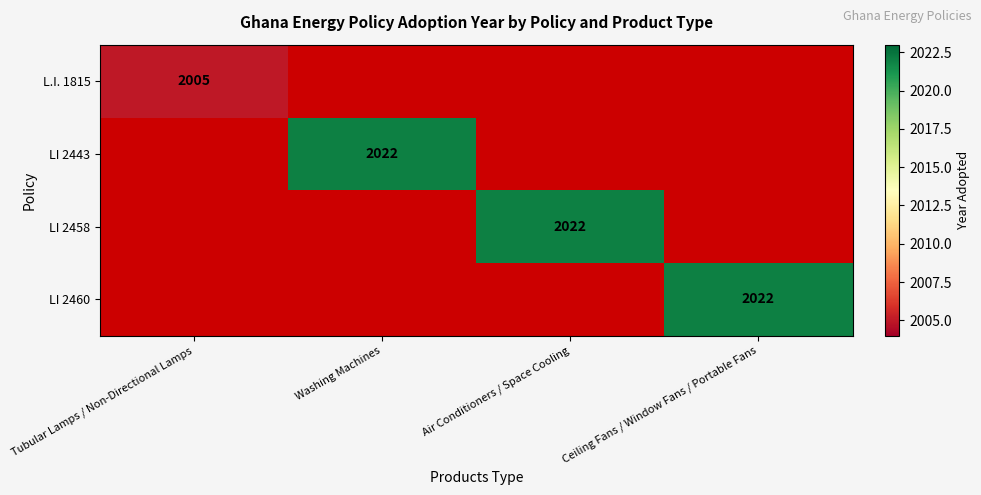

Rank the categories by L.I. 1815 value from highest to lowest.

Tubular Lamps / Non-Directional Lamps, Washing Machines, Air Conditioners / Space Cooling, Ceiling Fans / Window Fans / Portable Fans